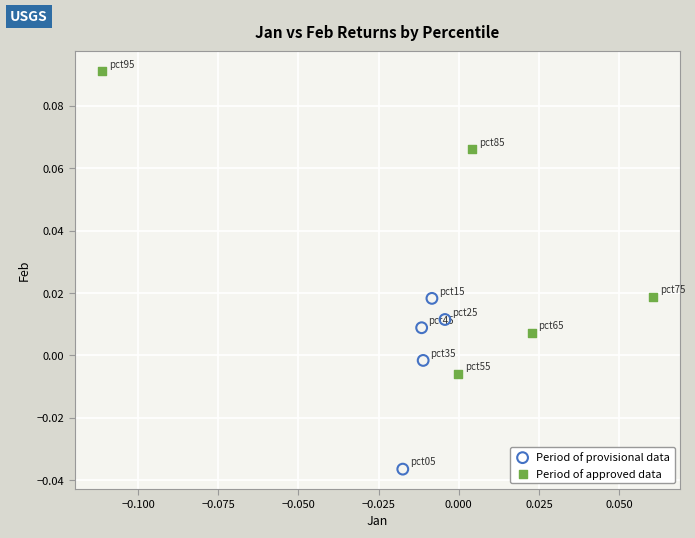

Which series reaches the minimum Y coordinate?

Period of provisional data